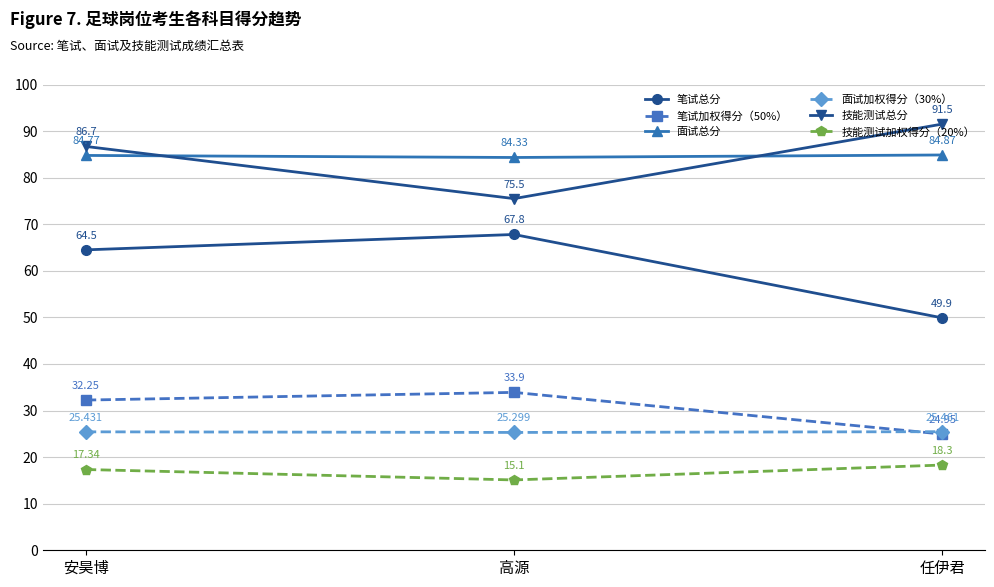

What is the sum of the 技能测试加权得分（20%） values at 安昊博 and 高源?

32.4